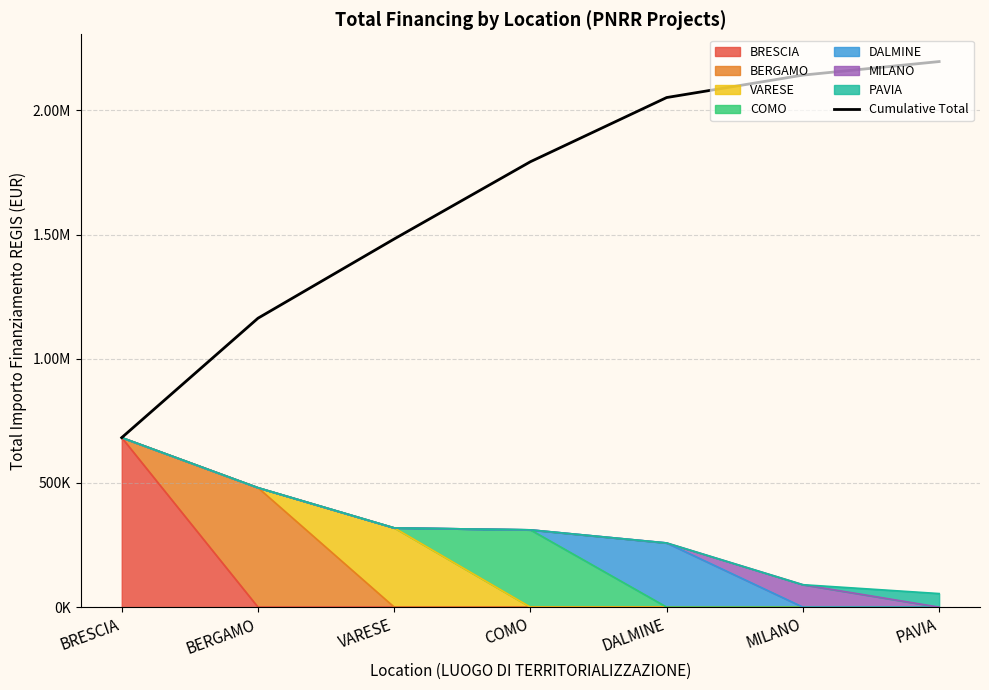

What is the maximum value shown in the chart?

2196731.4